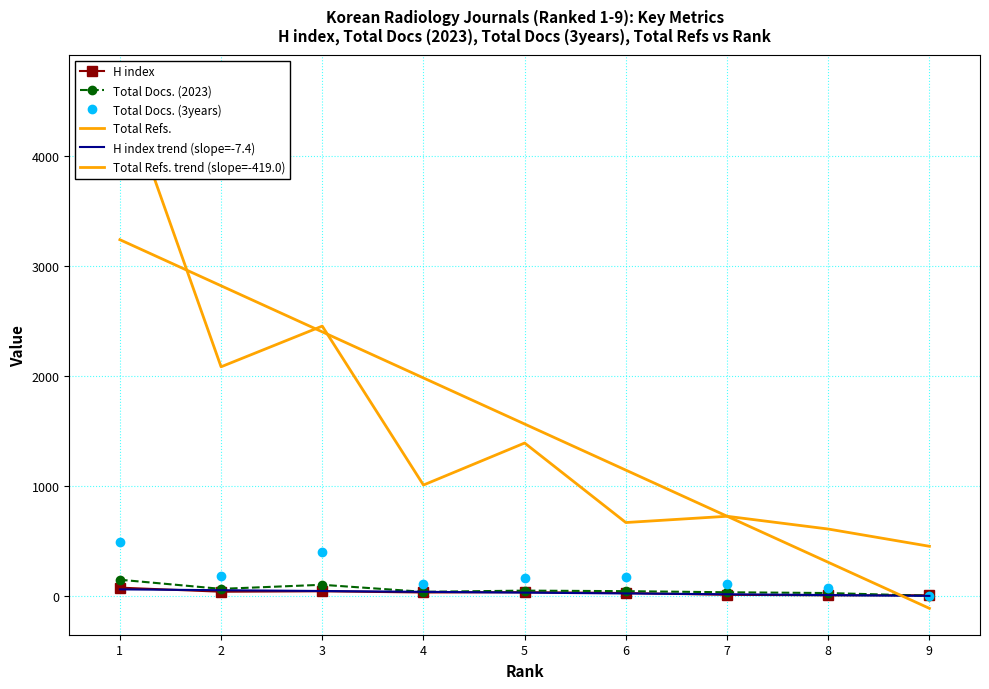

Reading left to right, what are all the values shown in this chart?

H index: 74	37	41	30	33	25	9	4	5
Total Docs. (2023): 146	63	100	36	47	42	32	25	0
Total Docs. (3years): 485	176	401	107	159	170	104	73	0
Total Refs.: 4679	2082	2452	1007	1389	666	723	607	450